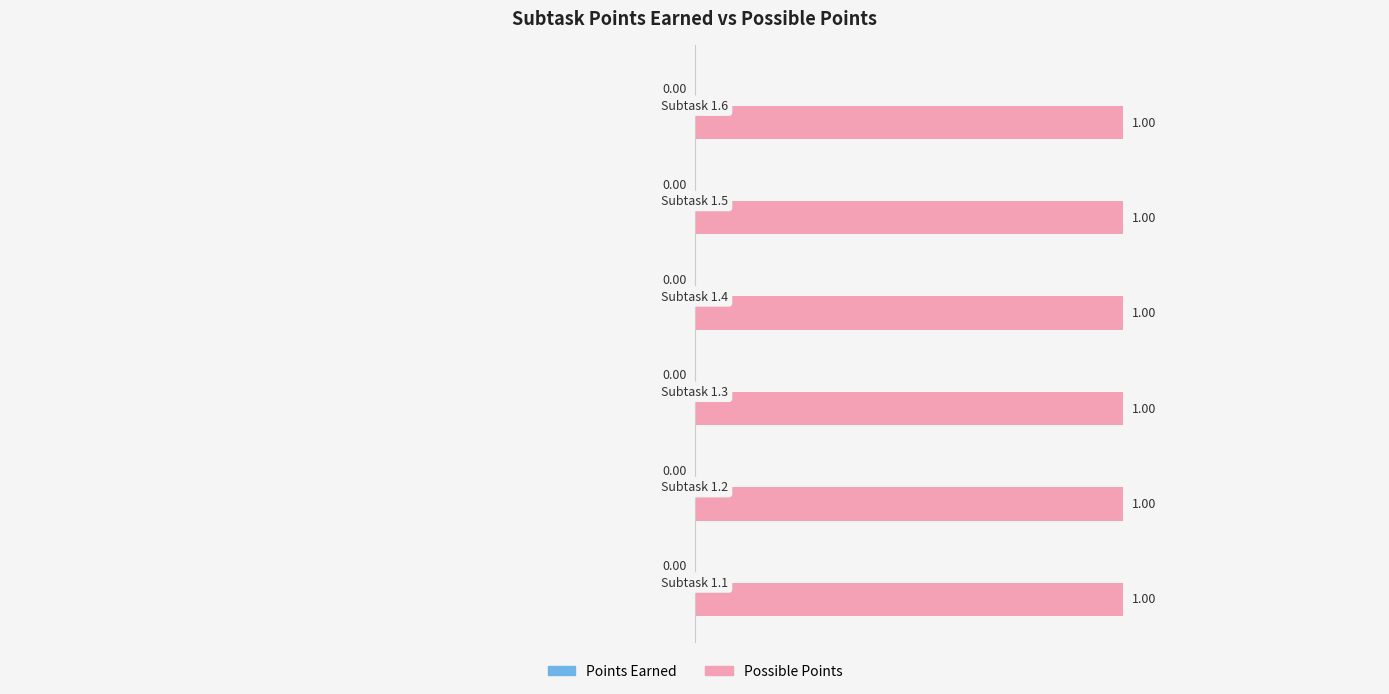

What is the total value across all series at Subtask 1.2?

1